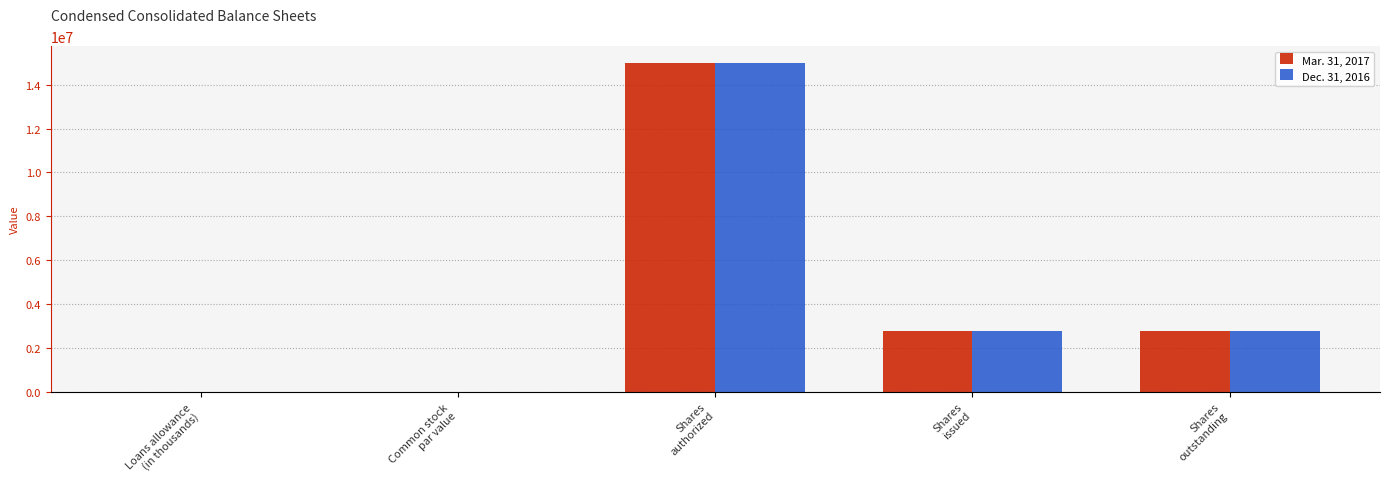

Is the value of Mar. 31, 2017 at Shares
authorized greater than the value of Dec. 31, 2016 at Shares
outstanding?

Yes